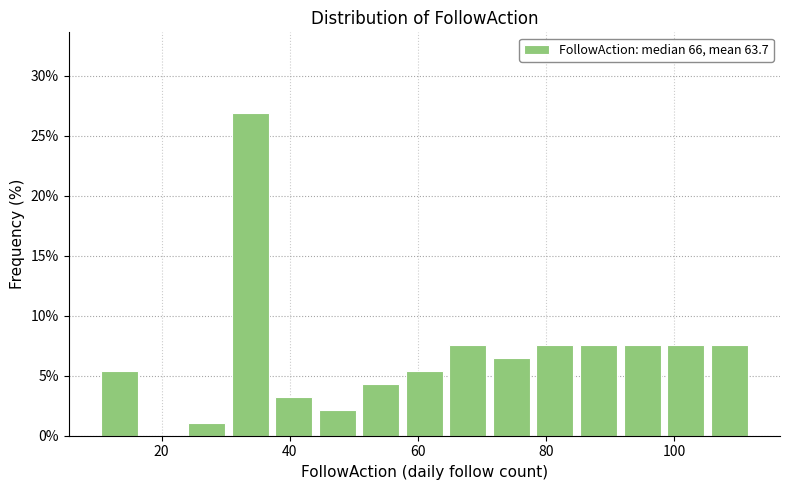

Read against the x-axis, roughly where is the centre of the tallest bar?

34